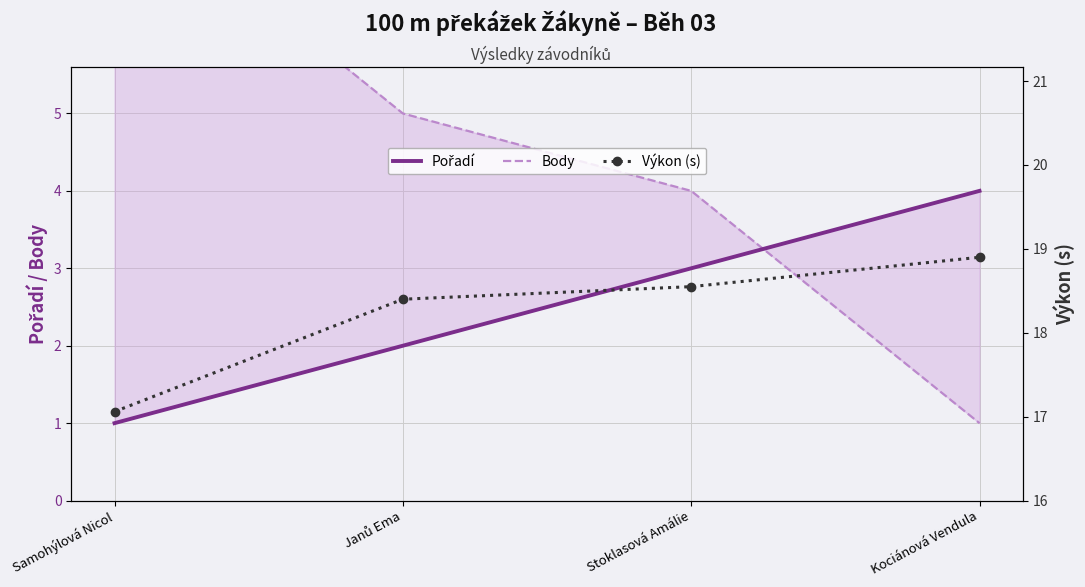

What is the greatest value displayed?

18.9